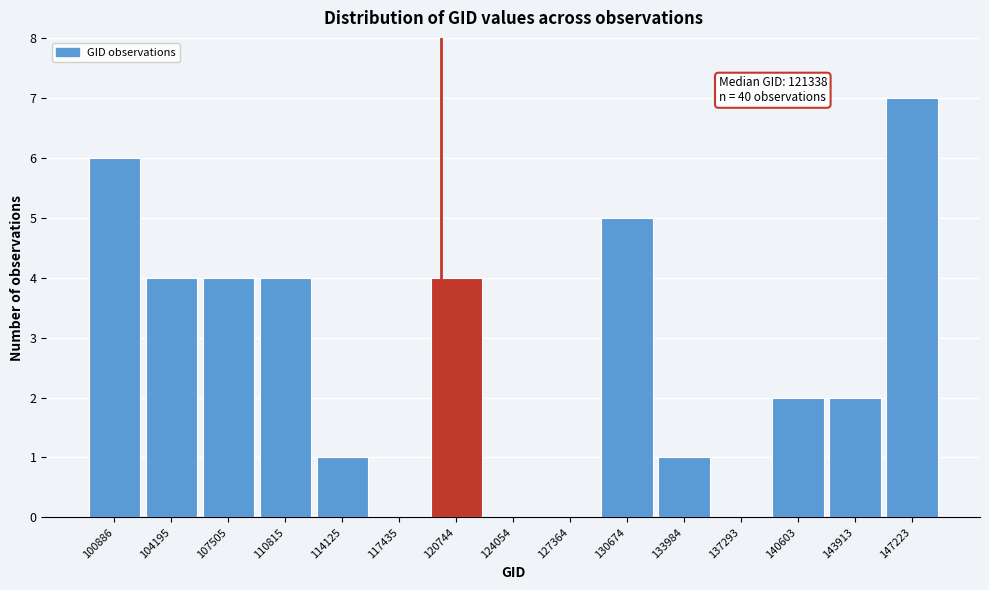

Reading right to left, list all the values displayed in this chart.

147223=7	143913=2	140603=2	137293=0	133984=1	130674=5	127364=0	124054=0	120744=4	117435=0	114125=1	110815=4	107505=4	104195=4	100886=6